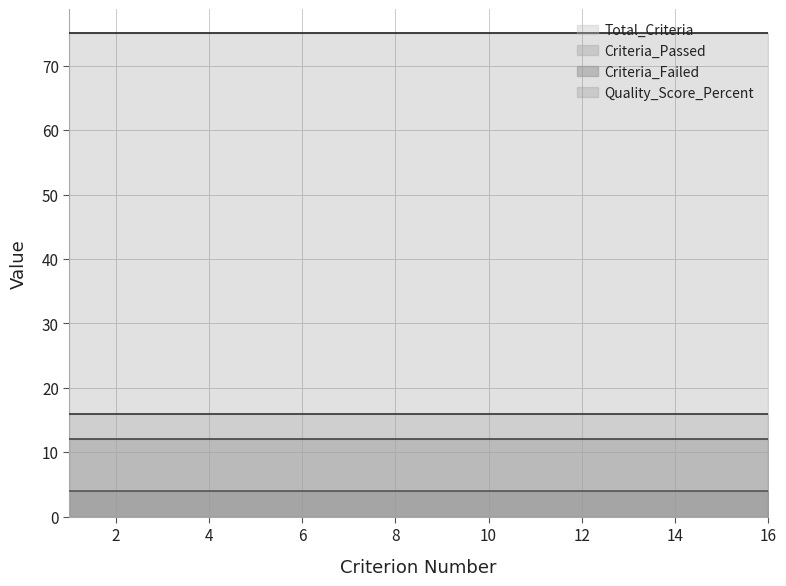

True or false: Criteria_Failed has a value of 6 at 11.

False